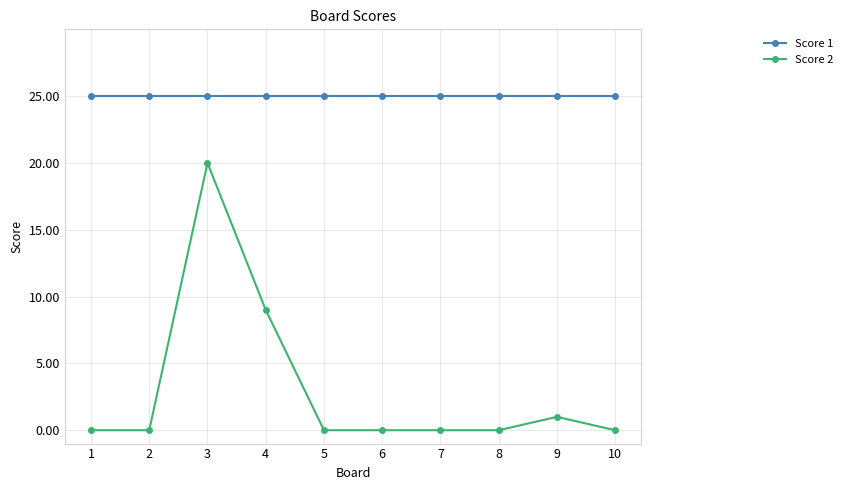

The value of Score 2 at 2 is 0. True or false?

True